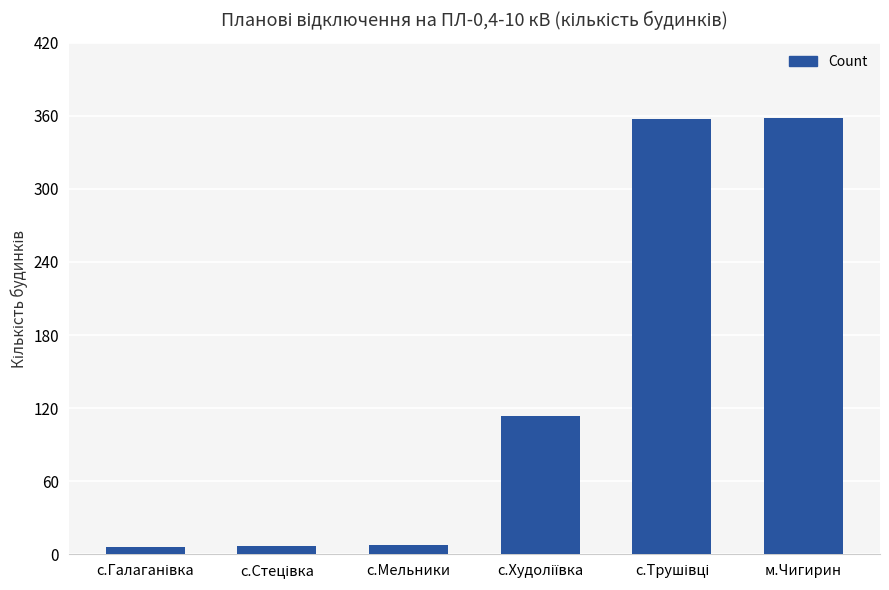

What is the greatest value displayed?

358